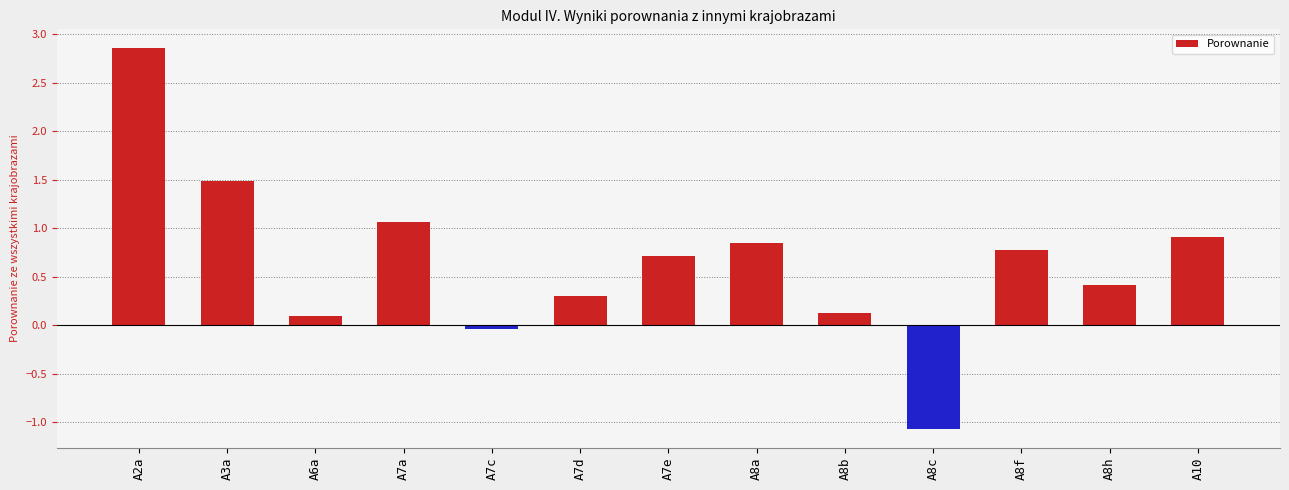

At which category does the chart reach its peak across all series?

A2a